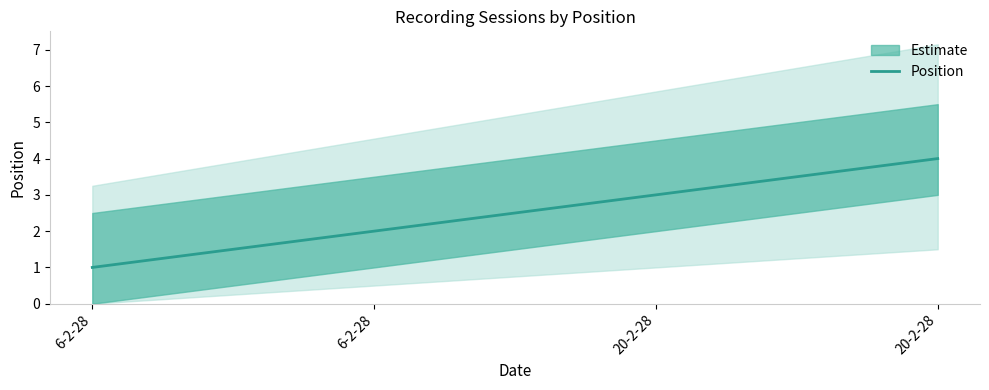

True or false: there are more than 2 points higher than both neighbors.

False